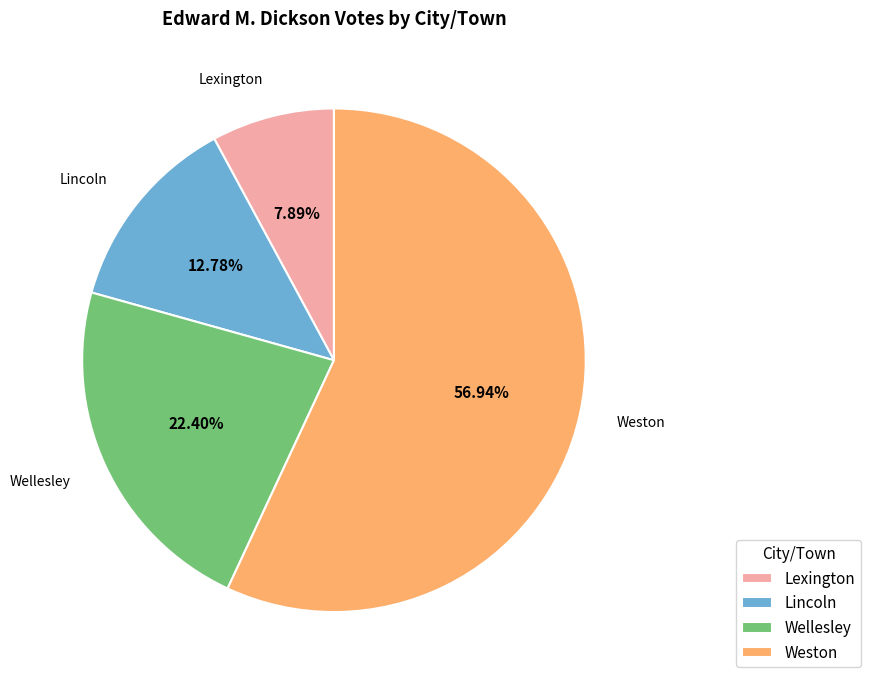

To the nearest percent, what percentage of the pie is Wellesley?

22%